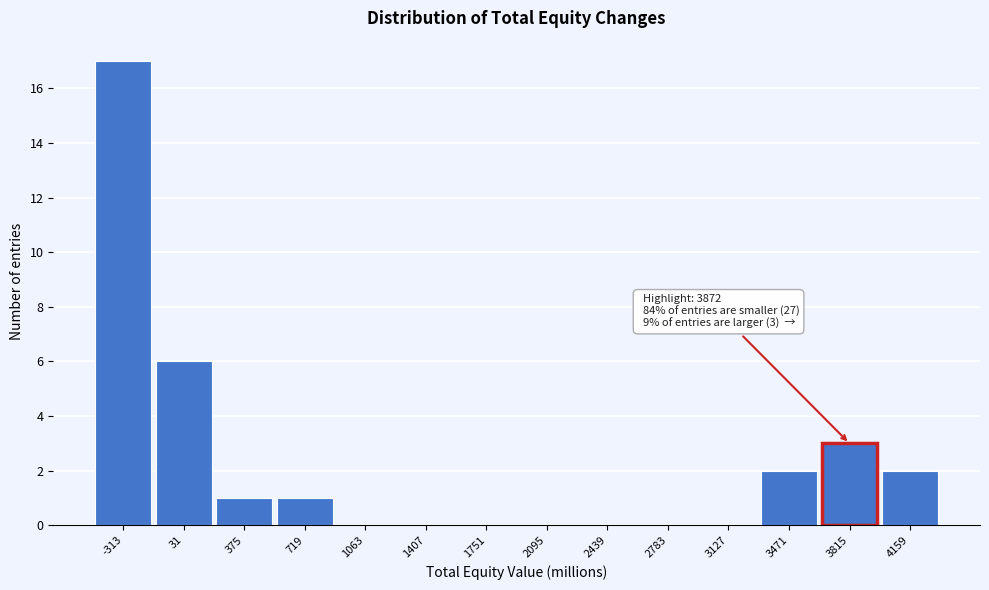

Reading left to right, extract all data points from this chart.

-313=17	31=6	375=1	719=1	1063=0	1407=0	1751=0	2095=0	2439=0	2783=0	3127=0	3471=2	3815=3	4159=2